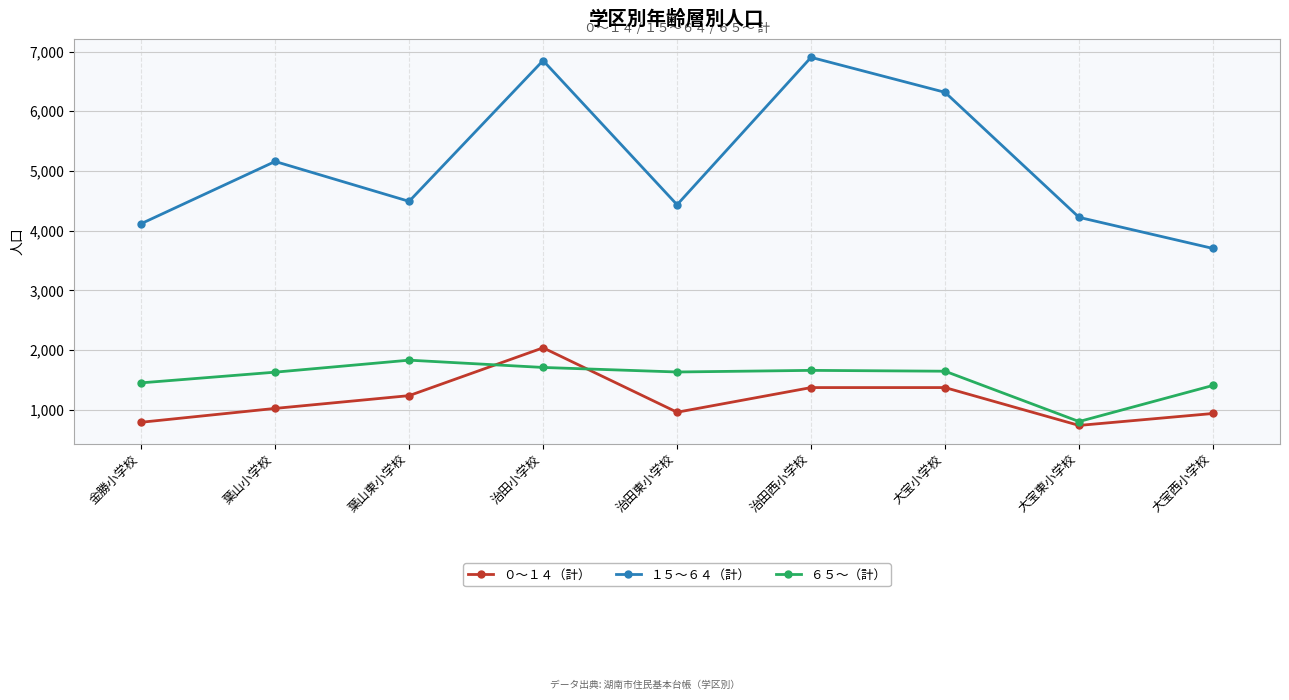

What value does the １５～６４（計） series have at 治田西小学校, to the nearest 50?

6900